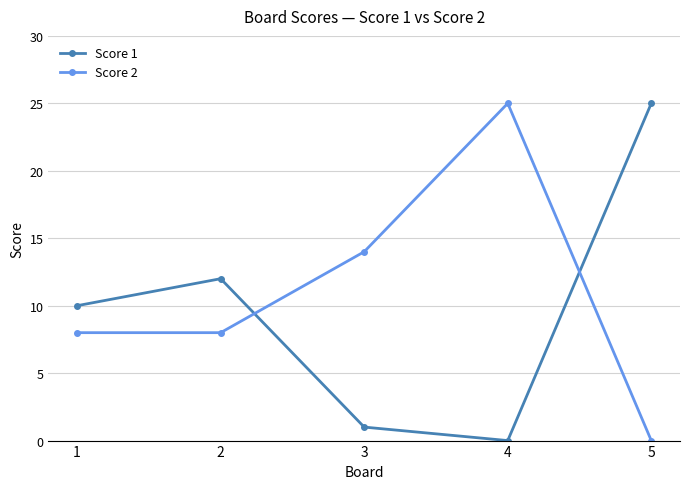

True or false: Score 1 has more than 2 interior local peaks.

False